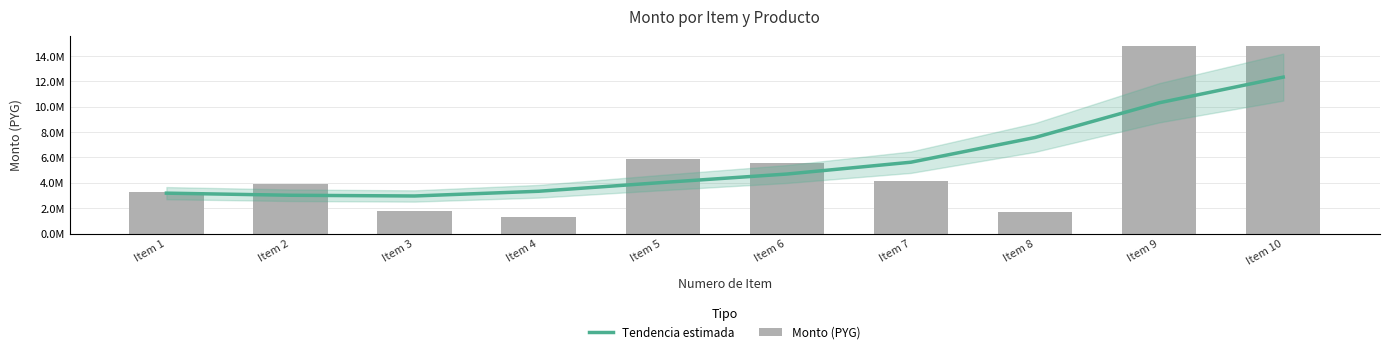

Reading left to right, extract all data points from this chart.

Tendencia estimada: 3189590.5	3023316.5	2965871.5	3338576.0	4031130.5	4696586.1	5628291.9	7576665.5	10311956.1	12335969.4
Monto (PYG): 3264432.0	3879333.0	1801428.0	1298917.0	5890945.0	5541250.0	4136715.0	1707750.0	14764763.0	14812421.0